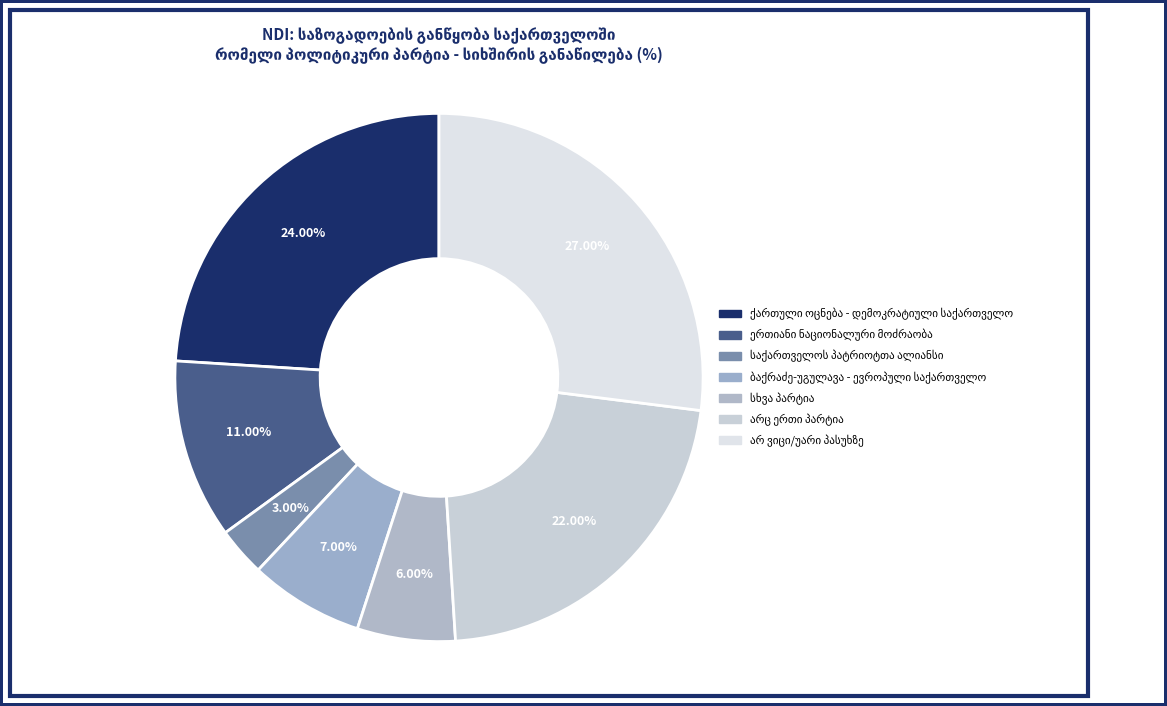

Which category has the biggest portion of the pie?

არ ვიცი/უარი პასუხზე